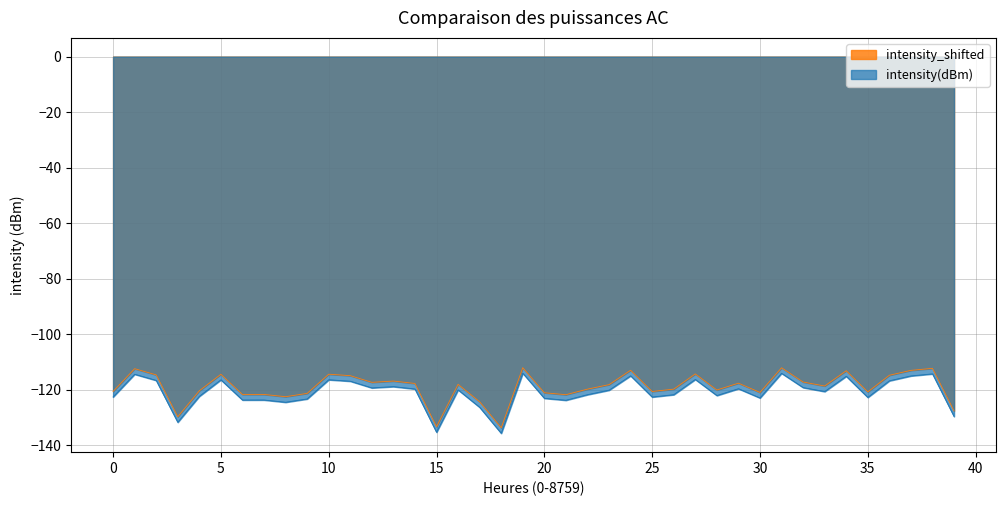

How many values in the intensity_shifted series are below -118?

22